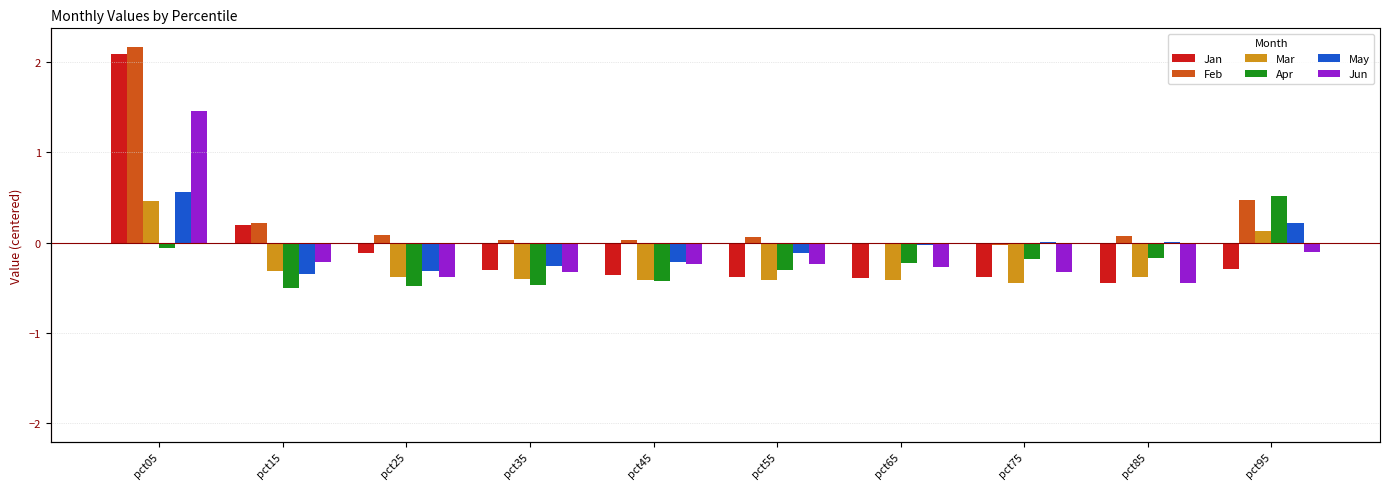

Where does the May series first go above 0?

pct05